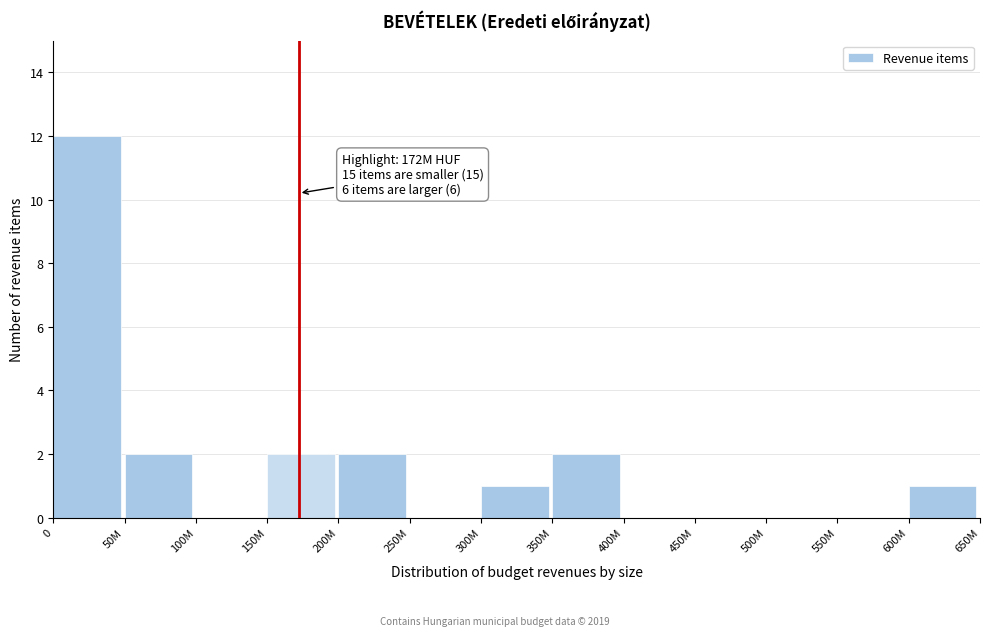

Reading left to right, list all the values displayed in this chart.

0=12	50M=2	100M=0	150M=2	200M=2	250M=0	300M=1	350M=2	400M=0	450M=0	500M=0	550M=0	600M=1